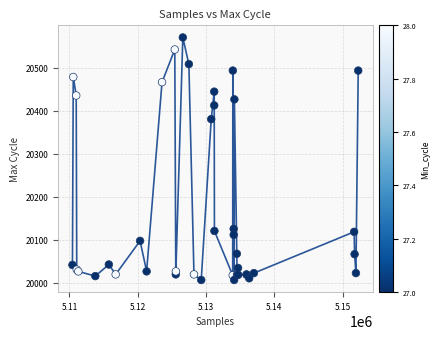

What Y value in the scatter plot is closest to 20289?

20381